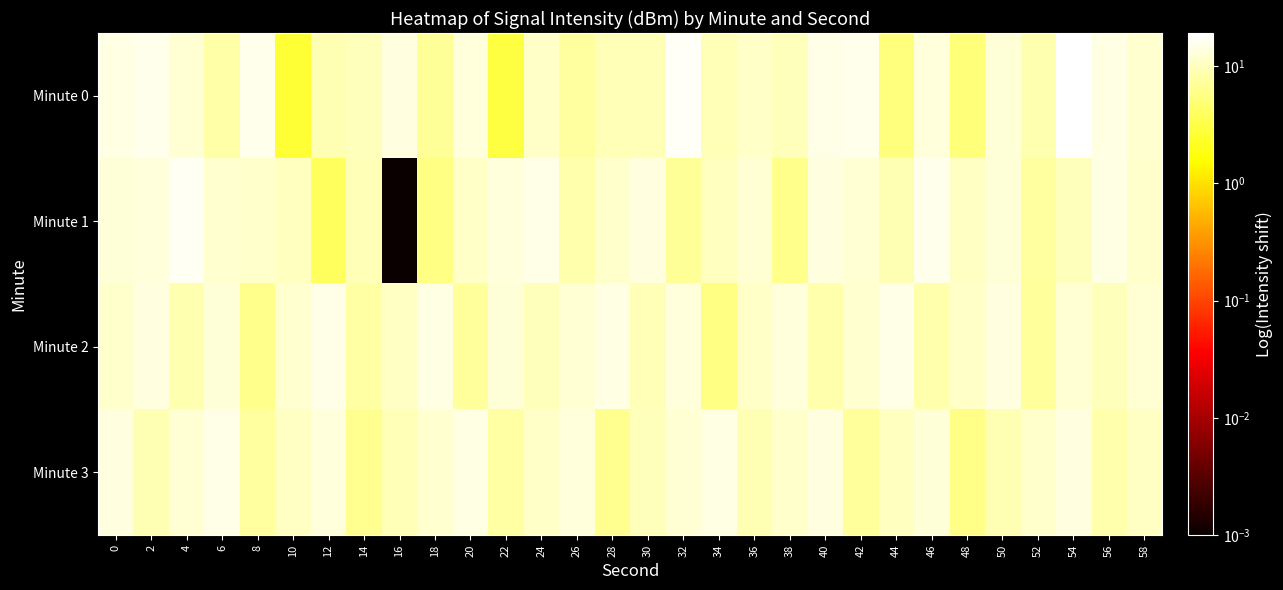

What is the total value across all series at 42?

46.9